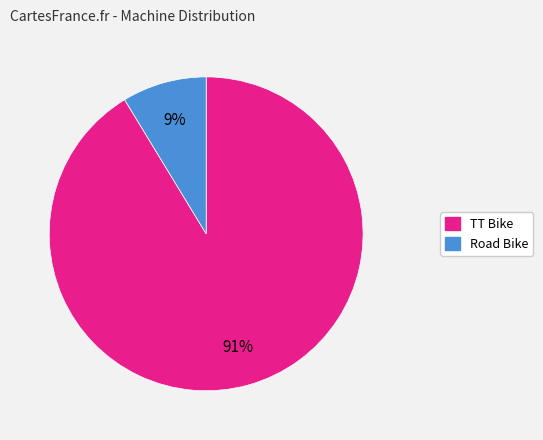

The Road Bike slice represents 1% of the pie. True or false?

False